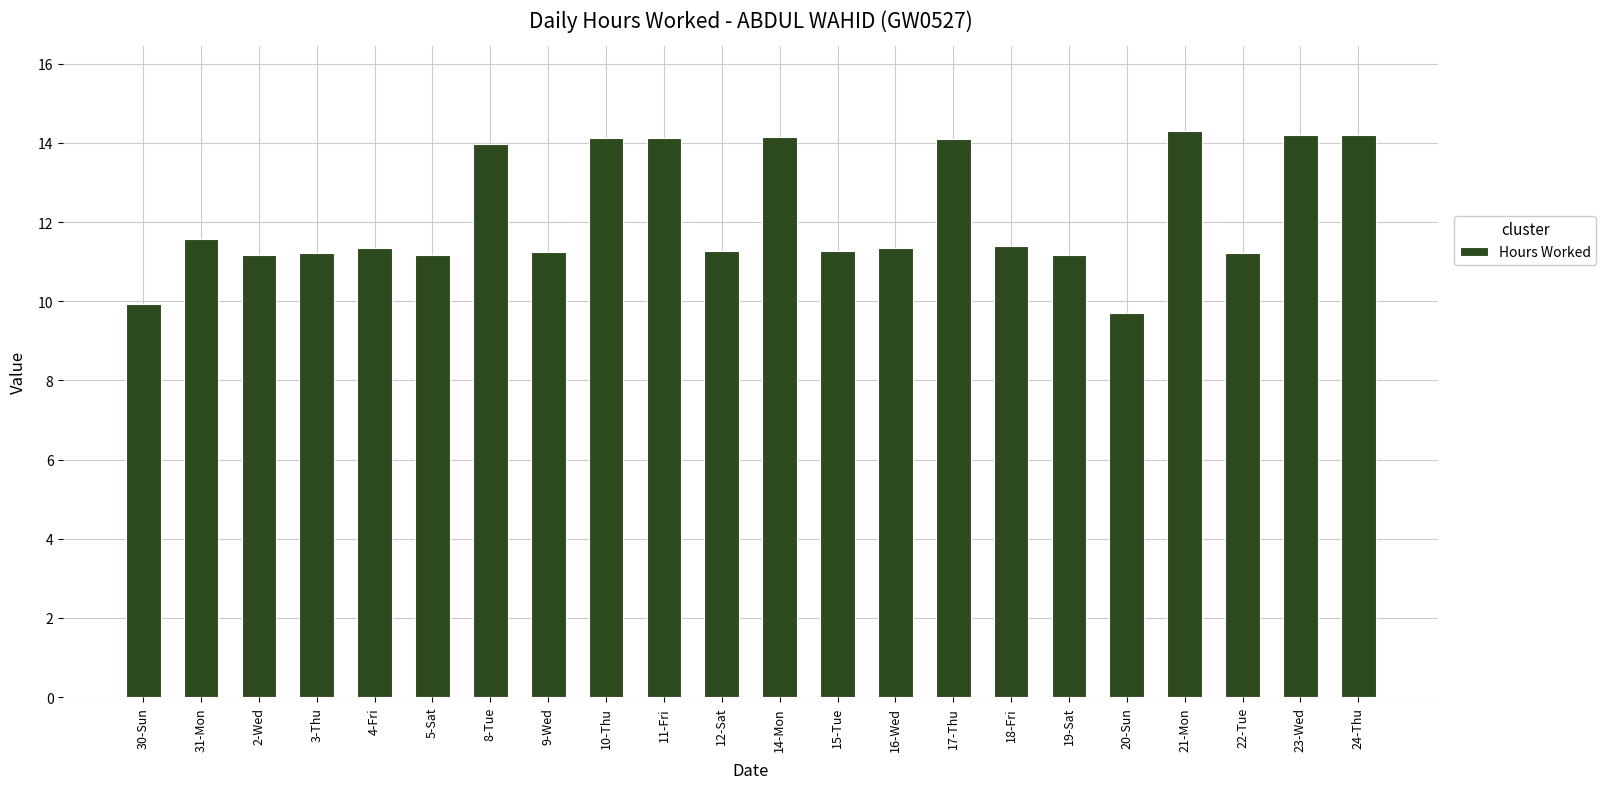

At which label does the data first exceed 11?

31-Mon